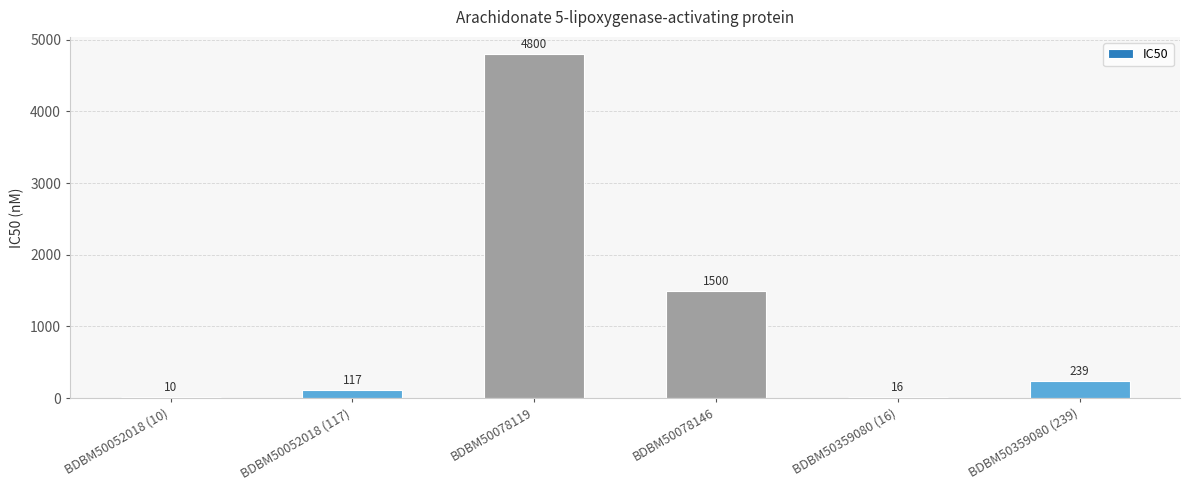

Is it true that the value at BDBM50052018 (117) is 117?

True